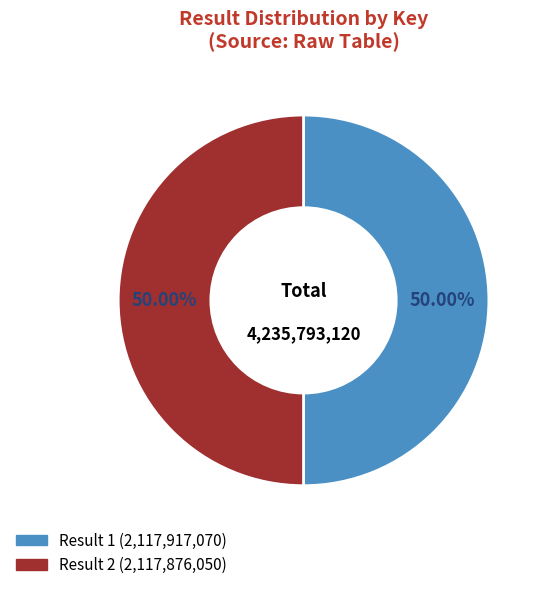

Count the number of slices in the pie.

2